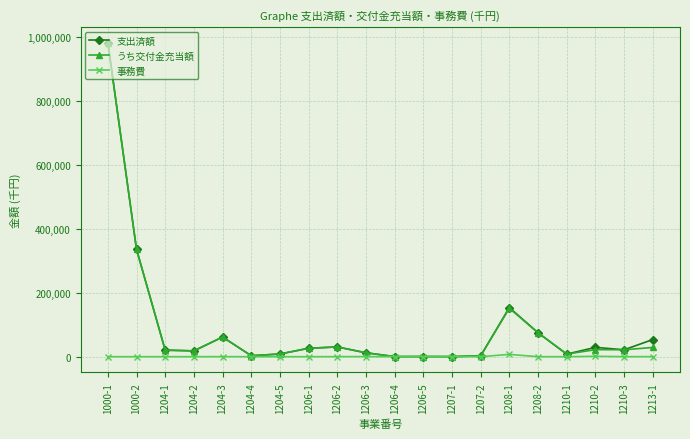

At which category is the sum across all series the highest?

1000-1